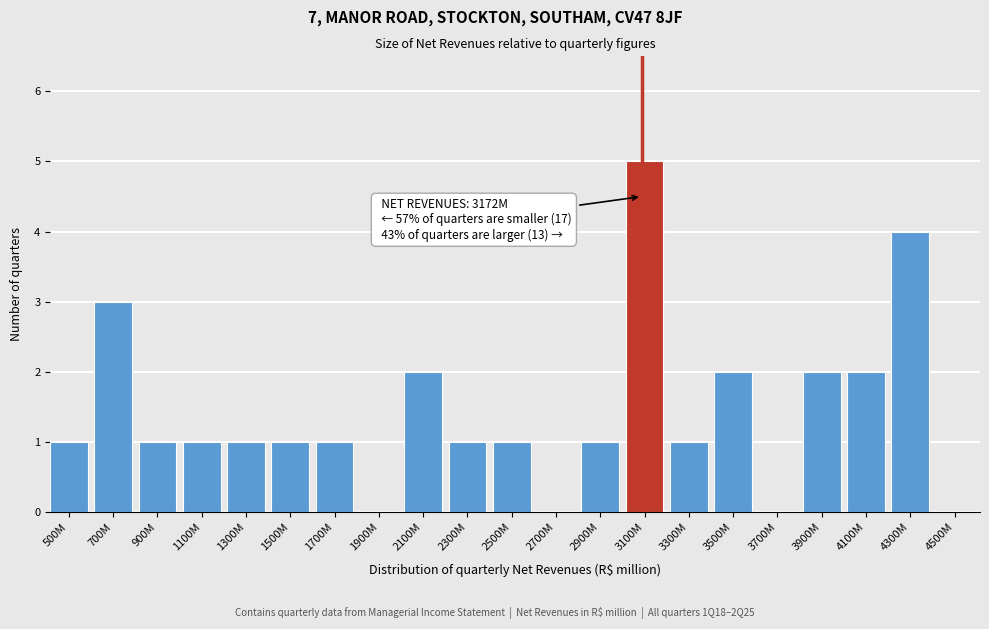

Reading left to right, what are all the values shown in this chart?

500M=1	700M=3	900M=1	1100M=1	1300M=1	1500M=1	1700M=1	1900M=0	2100M=2	2300M=1	2500M=1	2700M=0	2900M=1	3100M=5	3300M=1	3500M=2	3700M=0	3900M=2	4100M=2	4300M=4	4500M=0